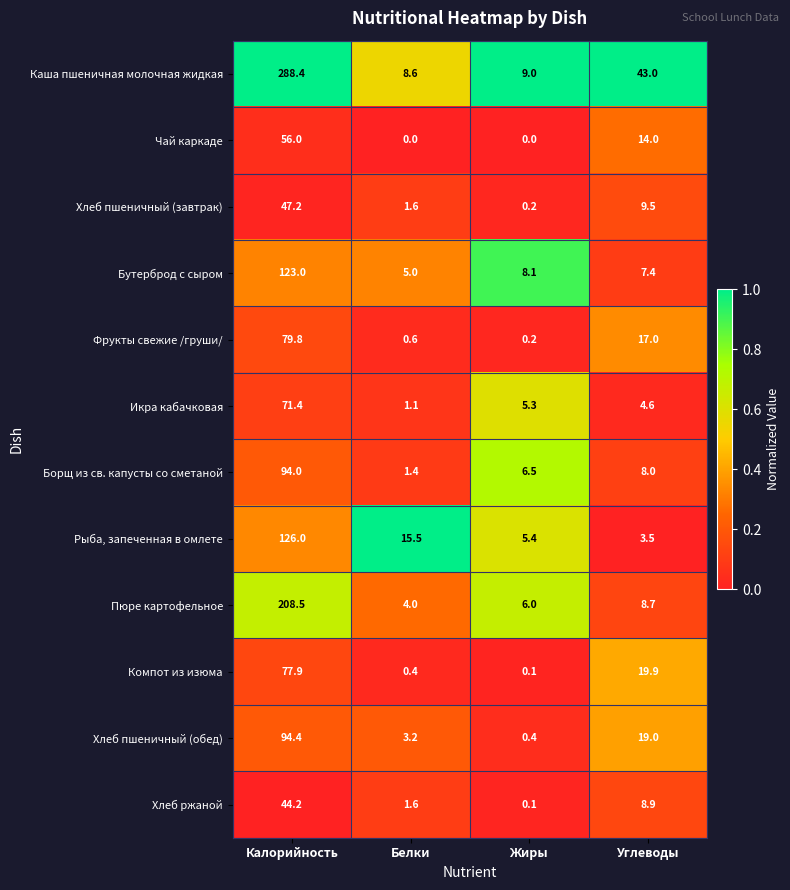

Which label corresponds to the largest value in the chart?

Калорийность